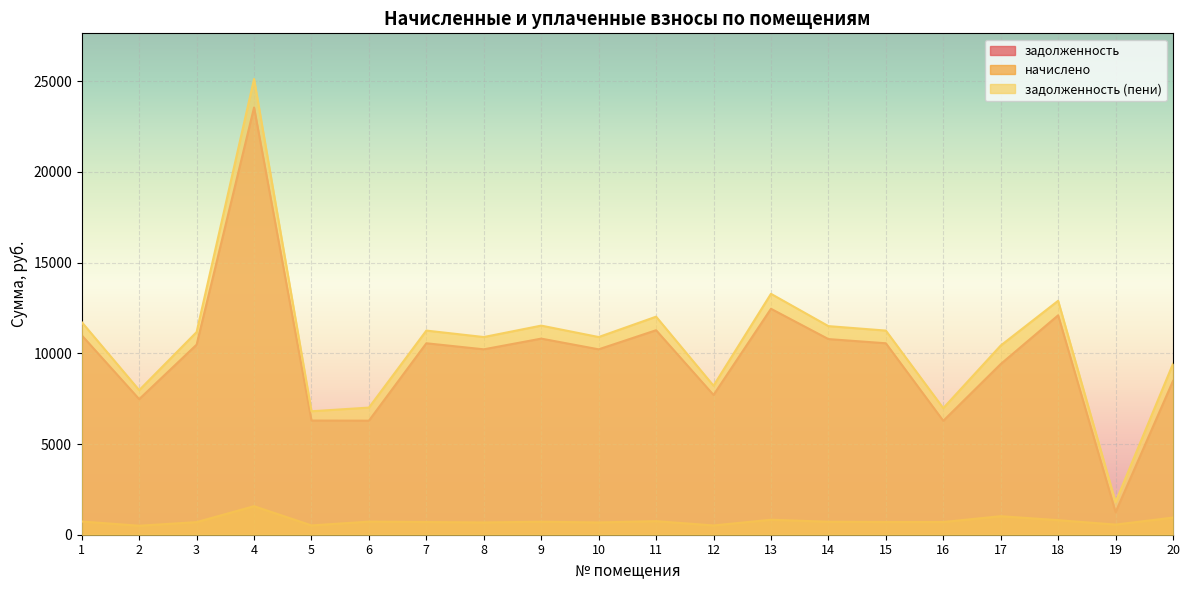

Rank the series at 18 from highest to lowest value.

задолженность (пени), задолженность, начислено